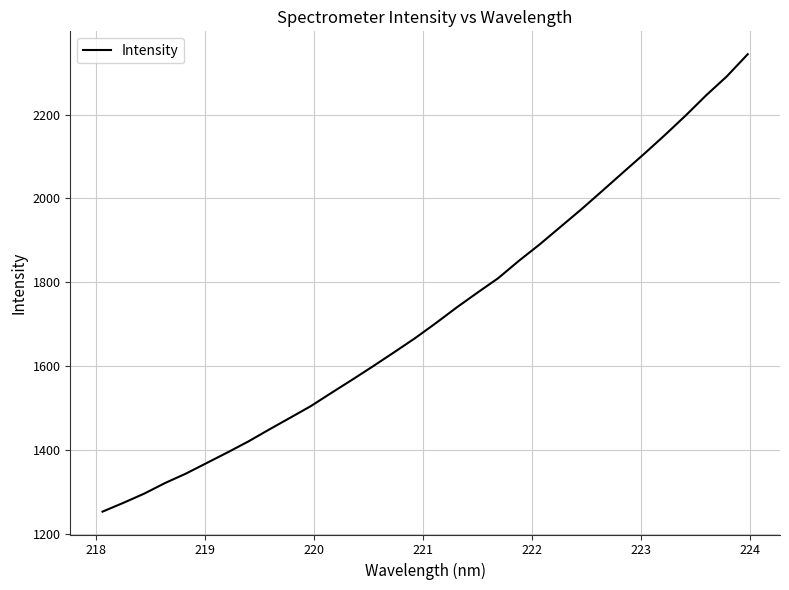

What is the greatest value displayed?

2344.3